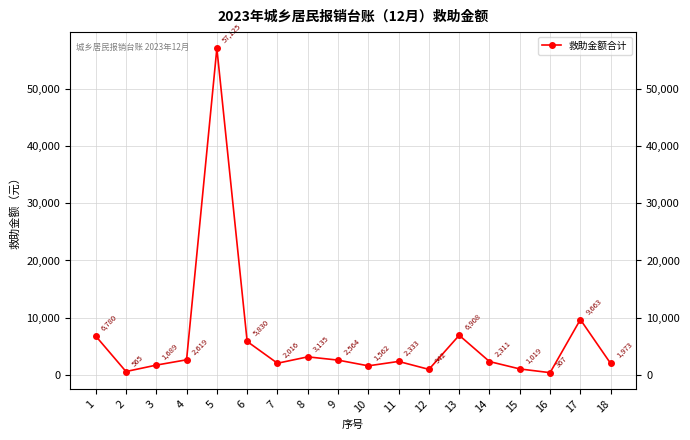

What is the difference between the maximum and minimum values?

56757.3